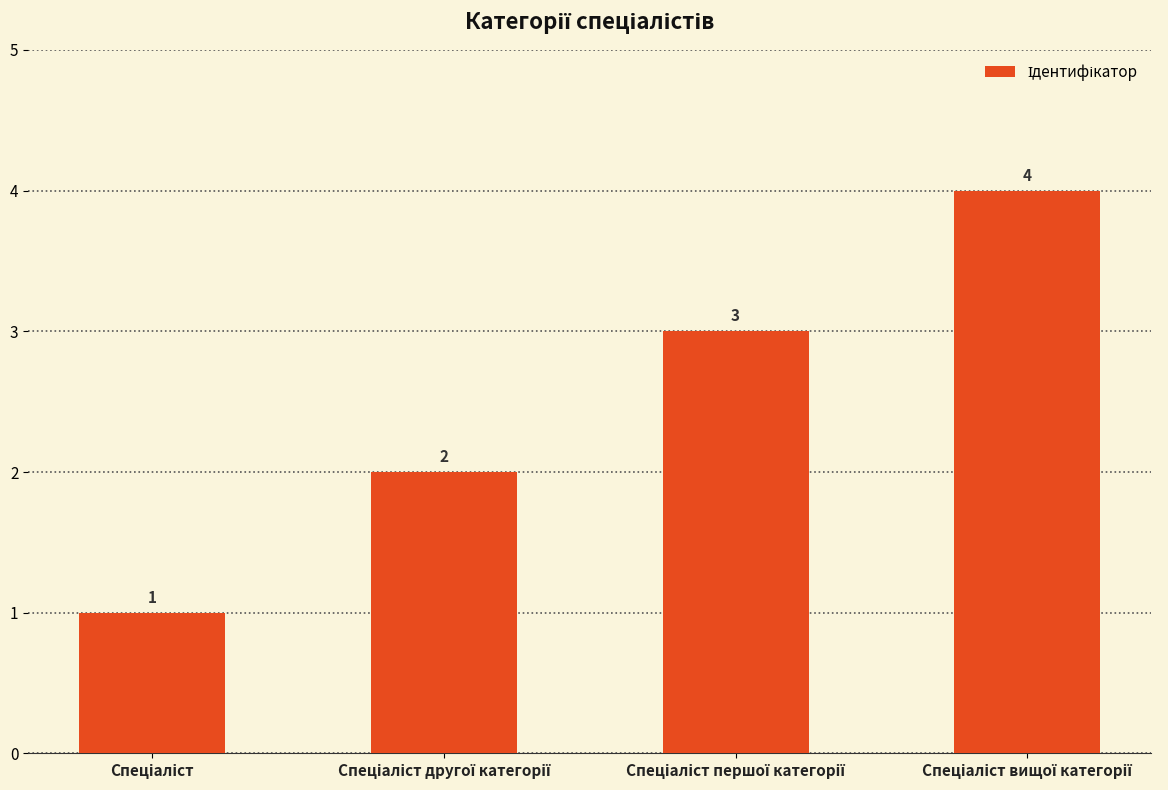

What is the maximum value shown in the chart?

4